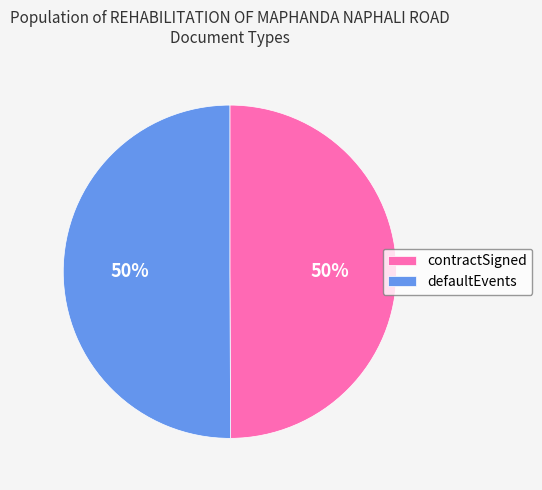

How many slices are in this pie chart?

2